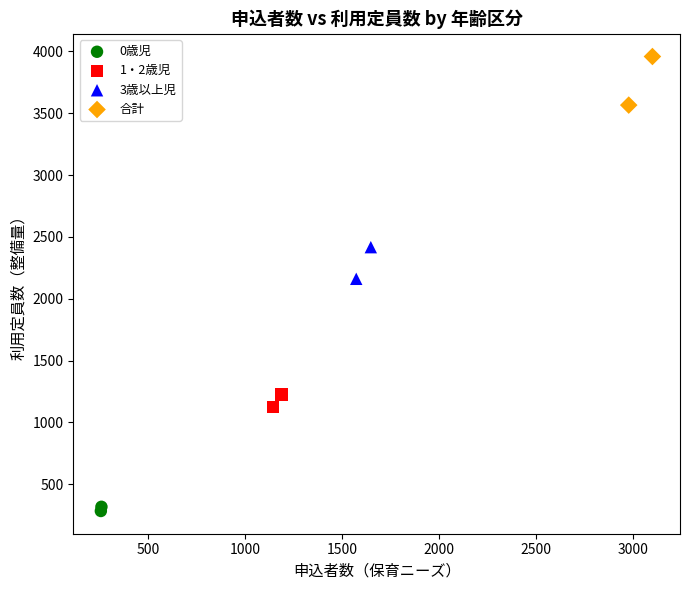

Which series reaches the minimum Y coordinate?

0歳児